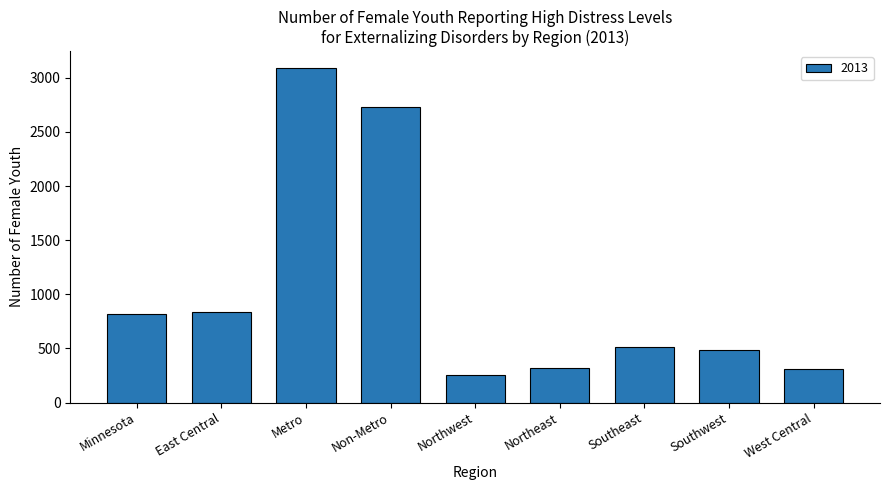

How many bars are there in total?

9